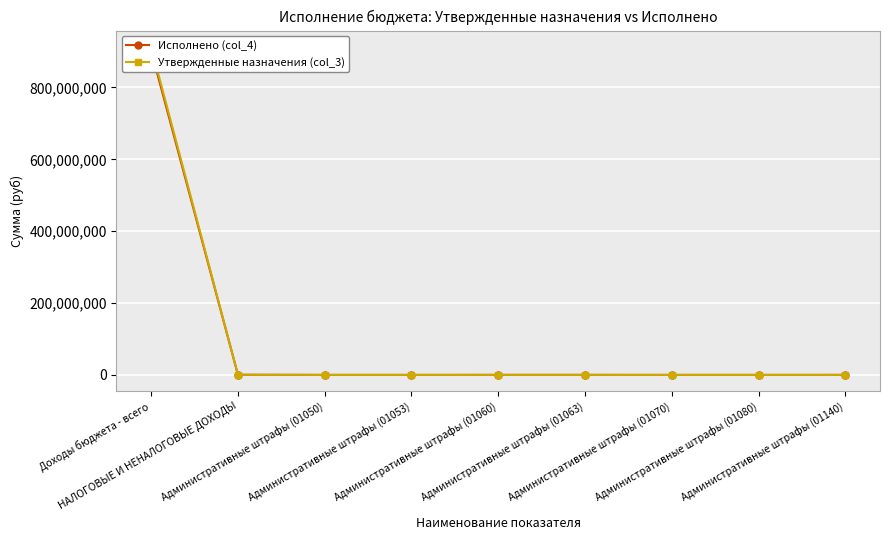

What is the total value across all series at НАЛОГОВЫЕ И НЕНАЛОГОВЫЕ ДОХОДЫ?

909579.8